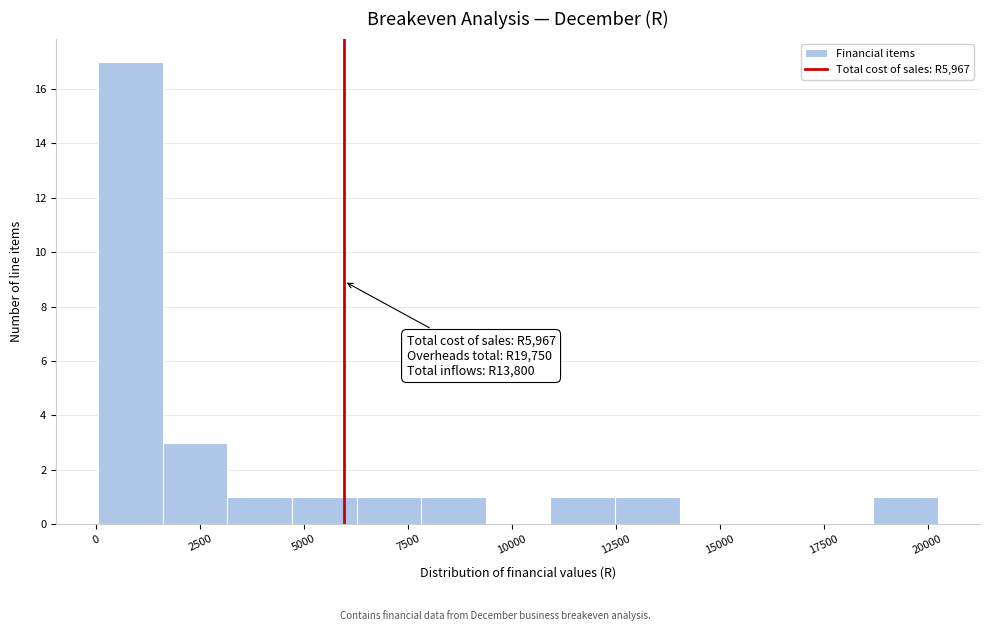

Read against the x-axis, roughly where is the centre of the tallest bar?

1000